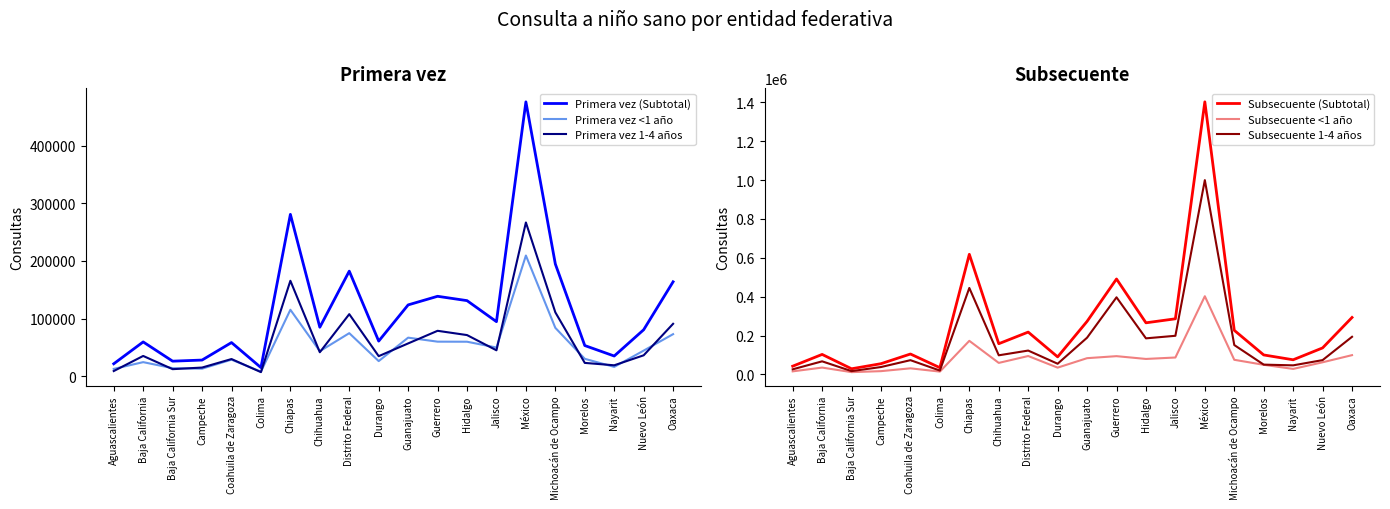

What value does the Primera vez (Subtotal) series have at Chiapas, to the nearest 50?

280950